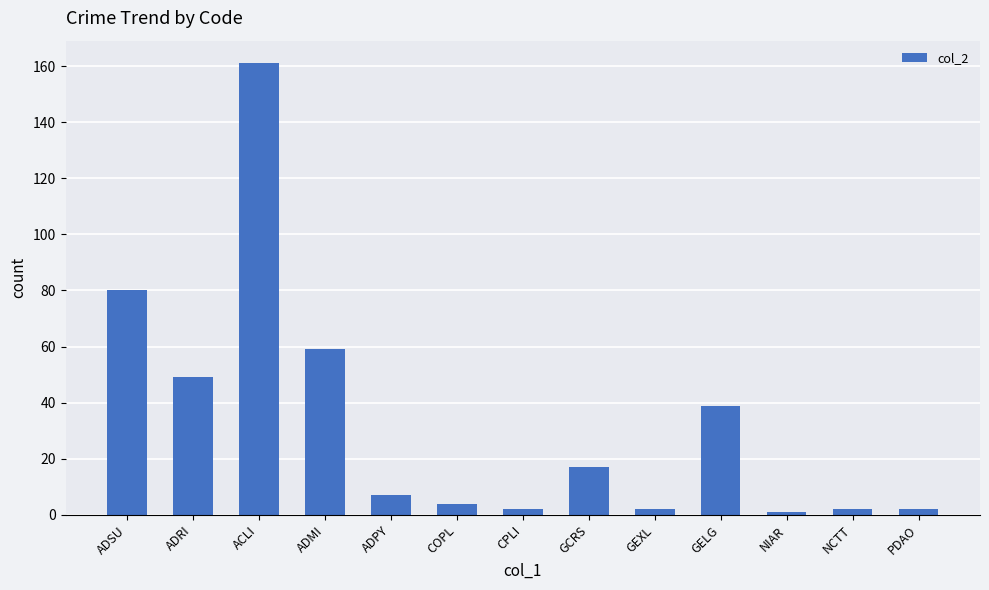

Reading left to right, extract all data points from this chart.

80	49	161	59	7	4	2	17	2	39	1	2	2